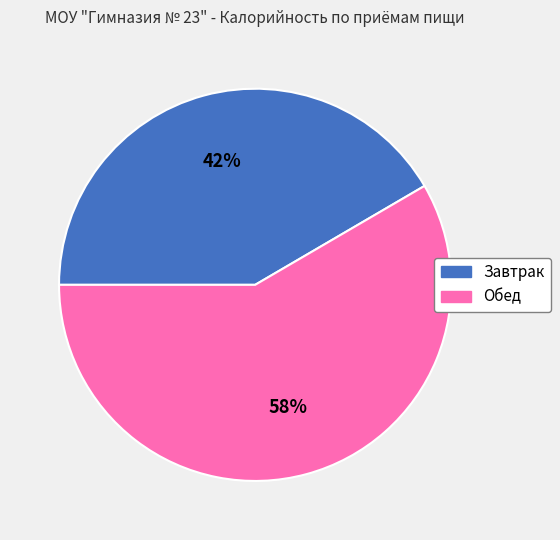

How many slices are in this pie chart?

2